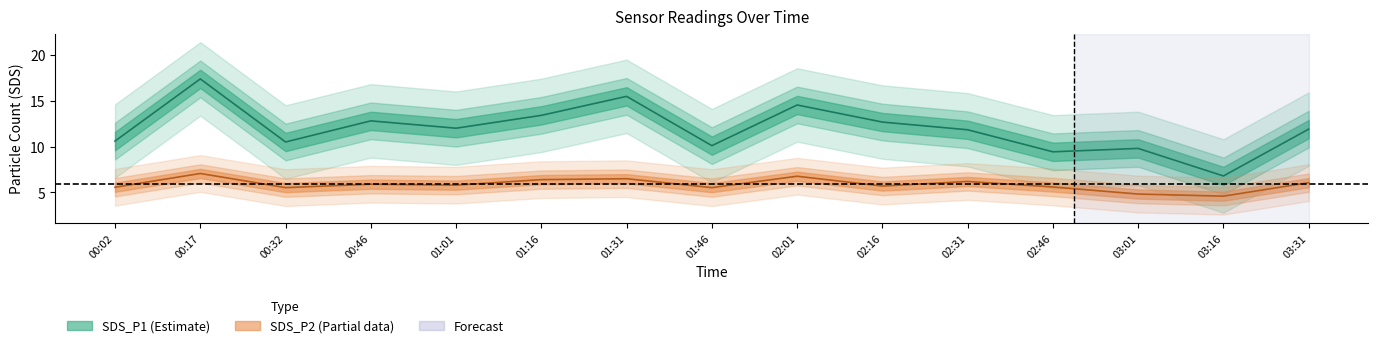

At which category is the sum across all series the highest?

00:17